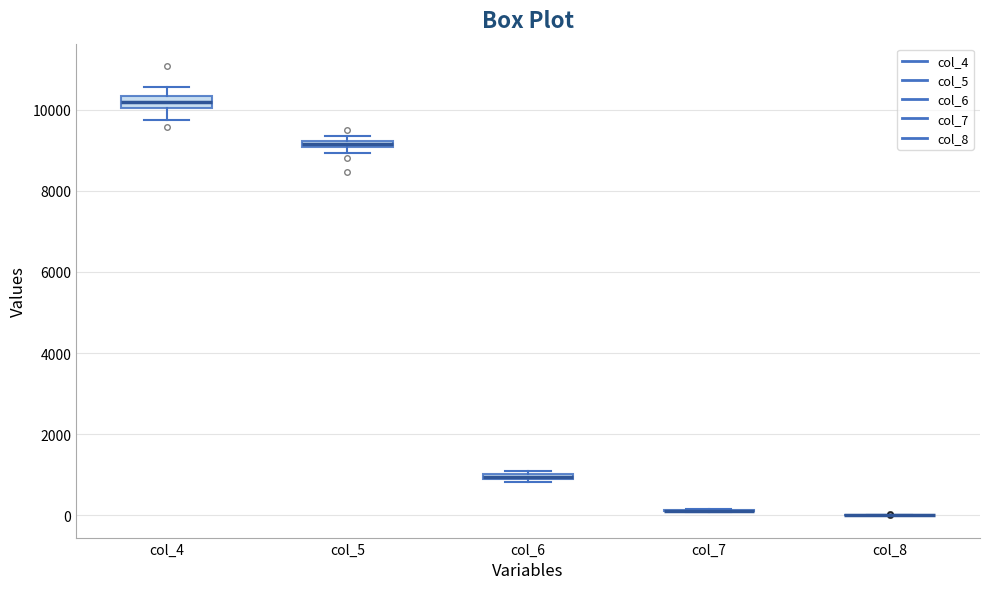

Where is the lower edge of the box for col_5 on the y-axis? The values are not printed on the chart, so give them approximately, as read against the axis.

9000